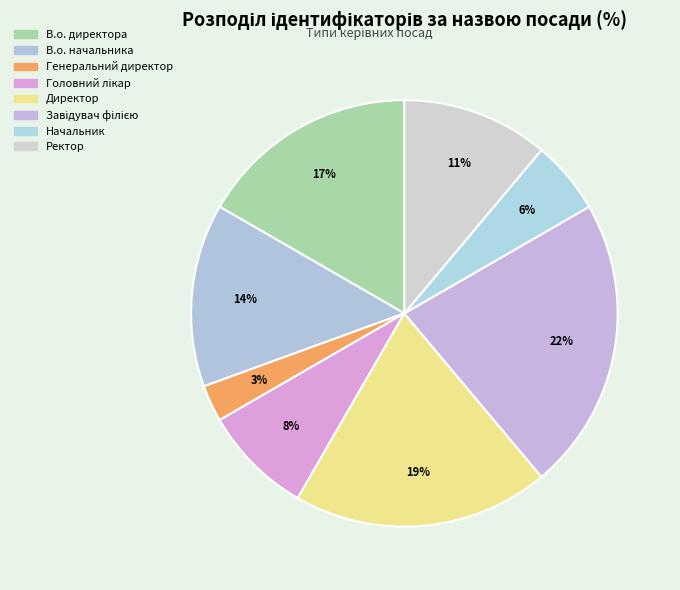

The В.о. директора slice represents 17% of the pie. True or false?

True